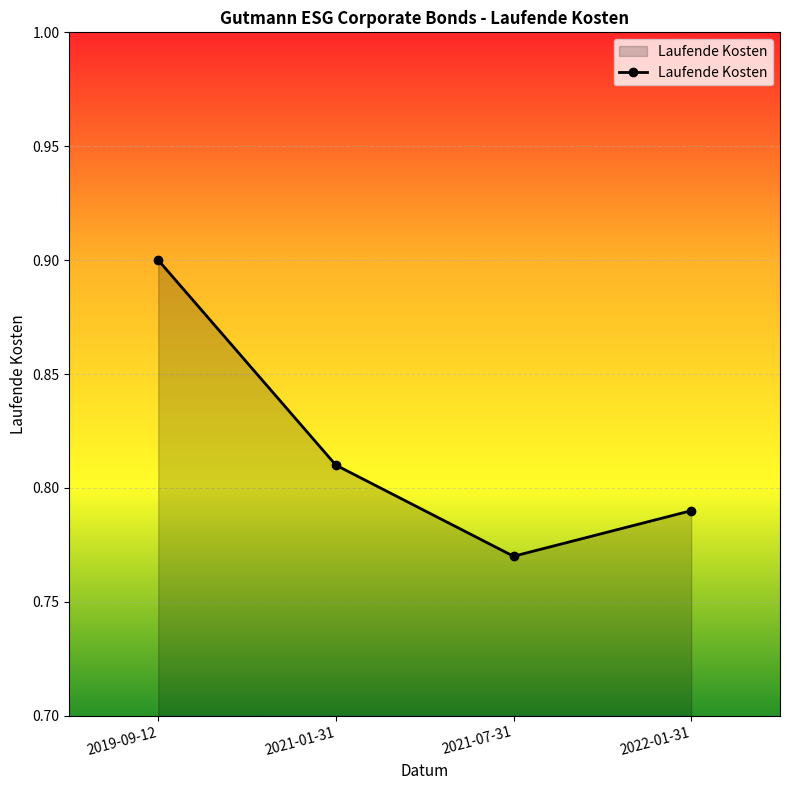

At which category does the data reach its first local valley?

2021-07-31